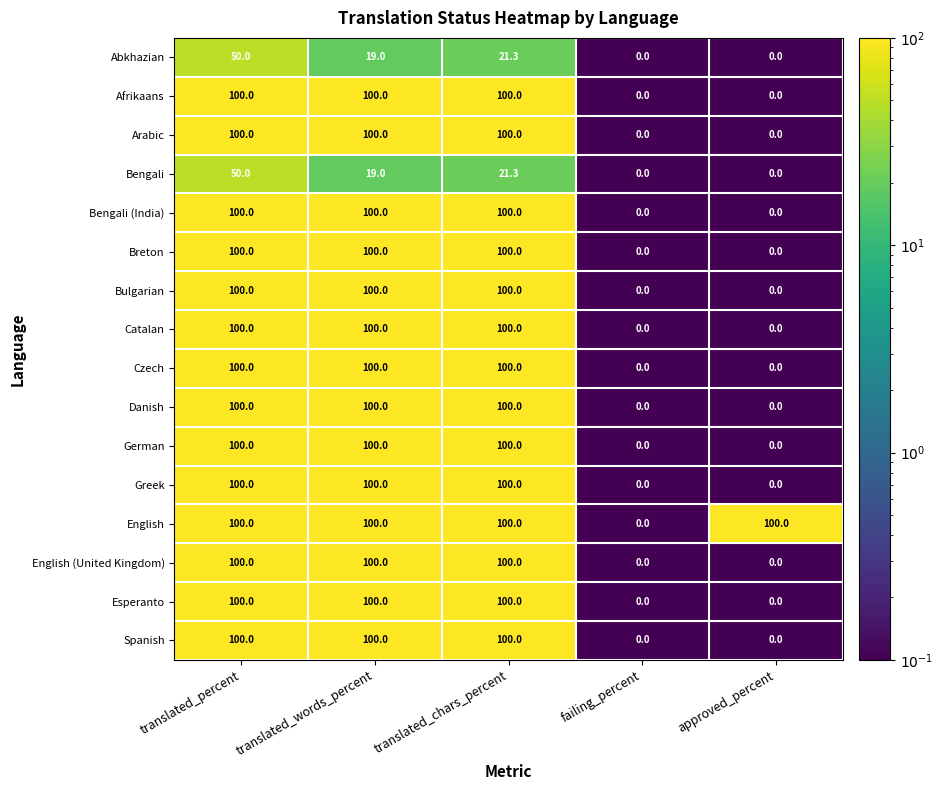

At how many categories does at least one series exceed 54?

4